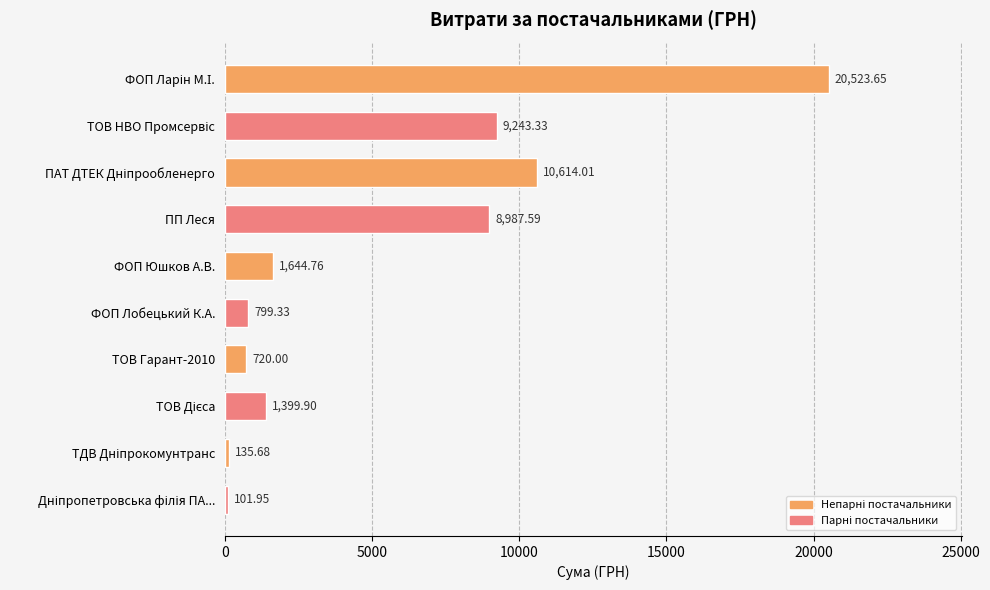

What is the label of the 5th bar from the top?

ФОП Юшков А.В.